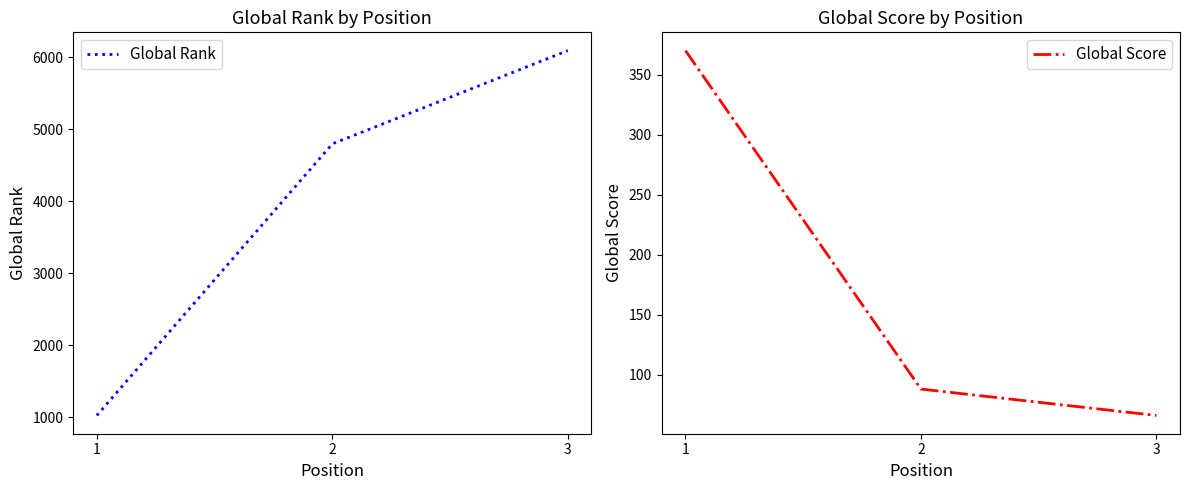

What is the sum of the Global Score values at 1 and 3?

436